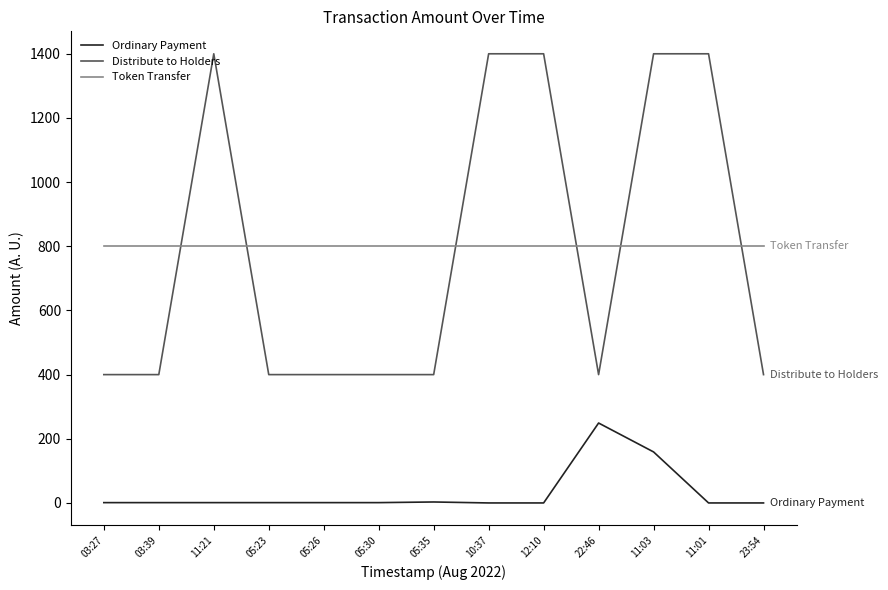

What is the total value across all series at 11:03?

2359.0